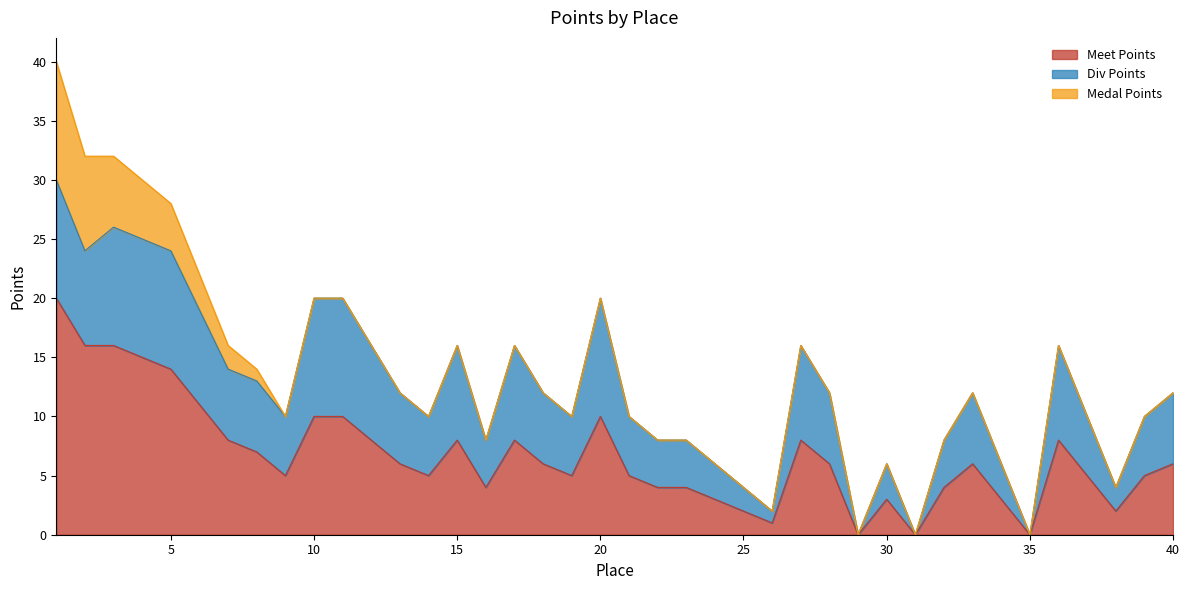

What are all the series names shown in the legend?

Meet Points, Div Points, Medal Points